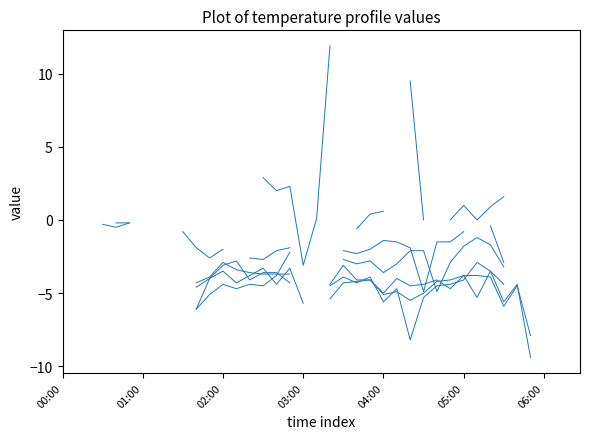

What is the label of the 11th point from the left?

10